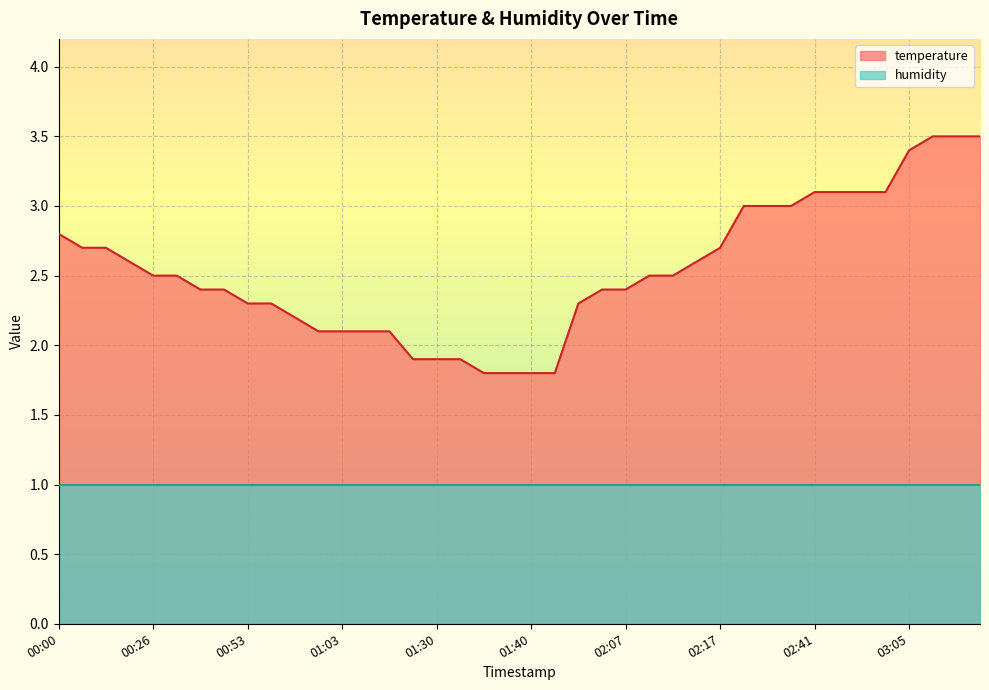

How many lines are shown in the chart?

2